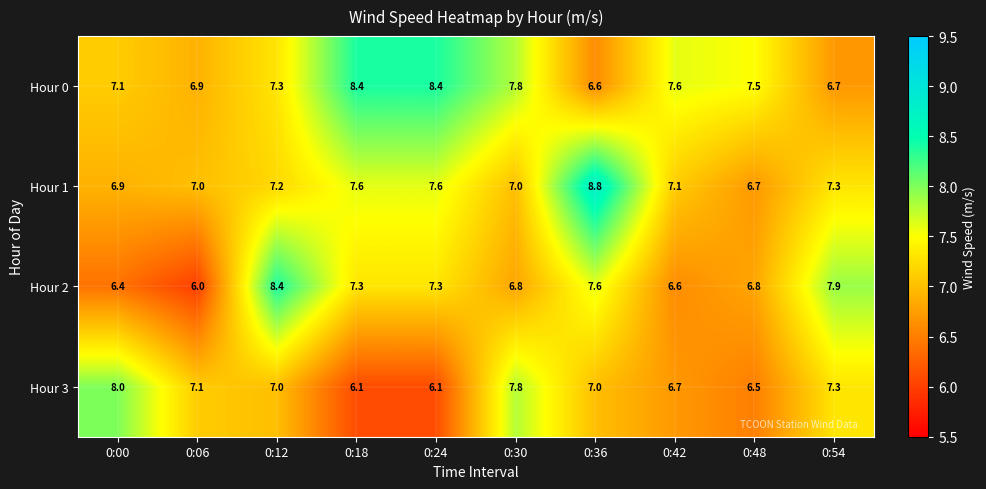

How many distinct data groups are displayed?

4